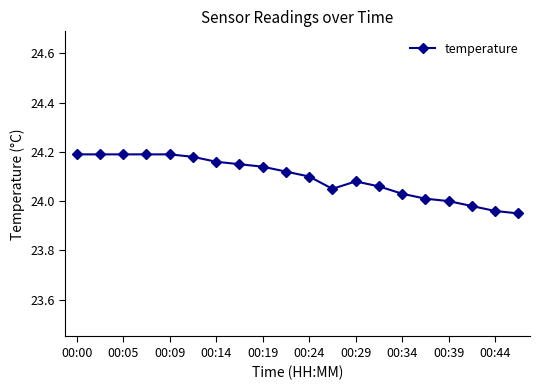

What is the sum of all values?

481.9